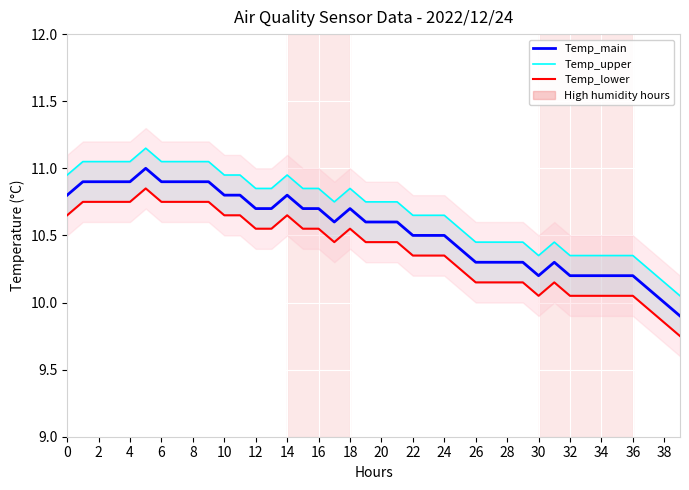

What is the maximum value for Temp_main?

11.0